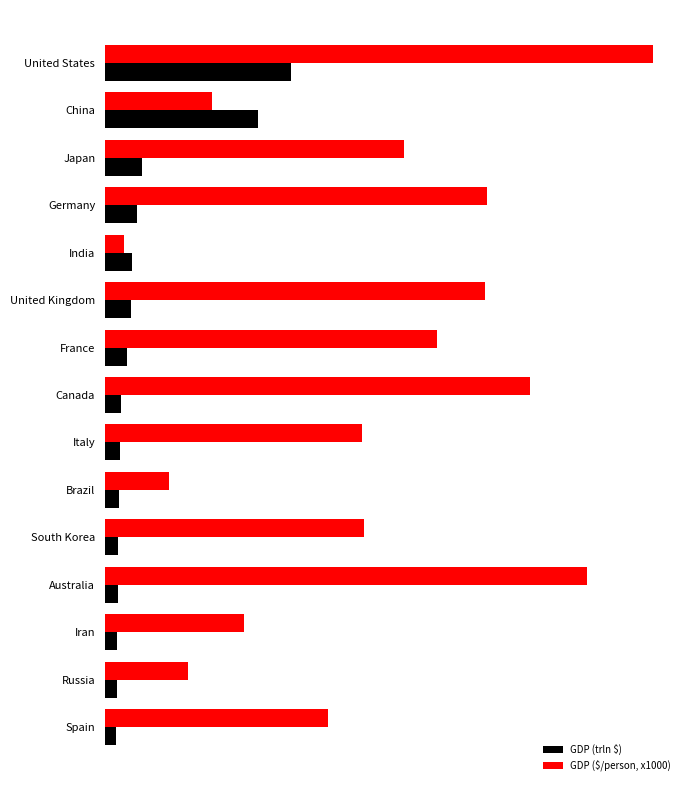

Does the chart contain any negative values?

No